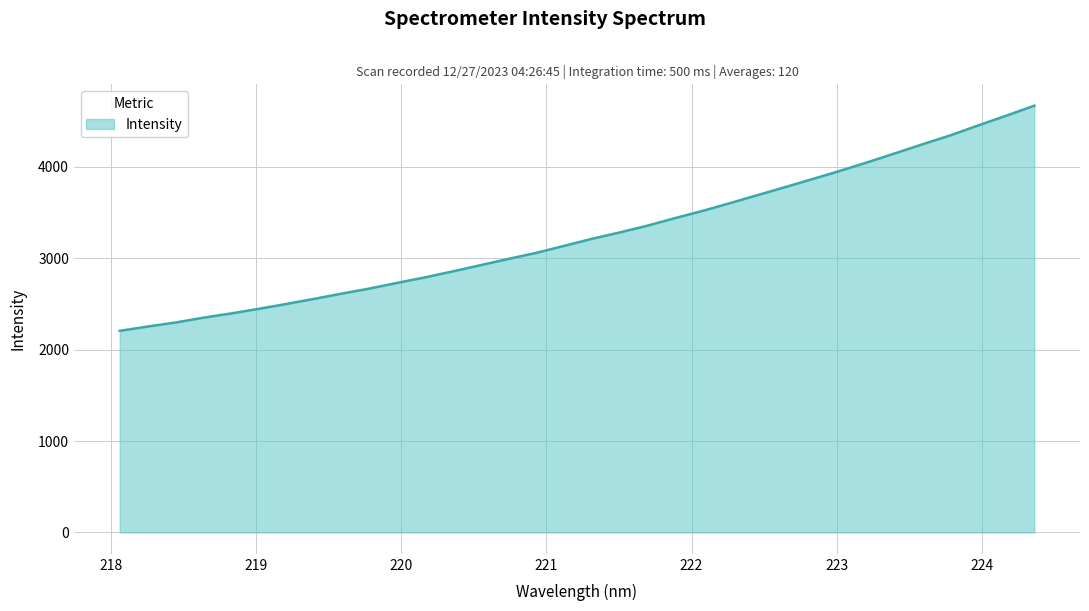

What is the greatest value displayed?

4668.8